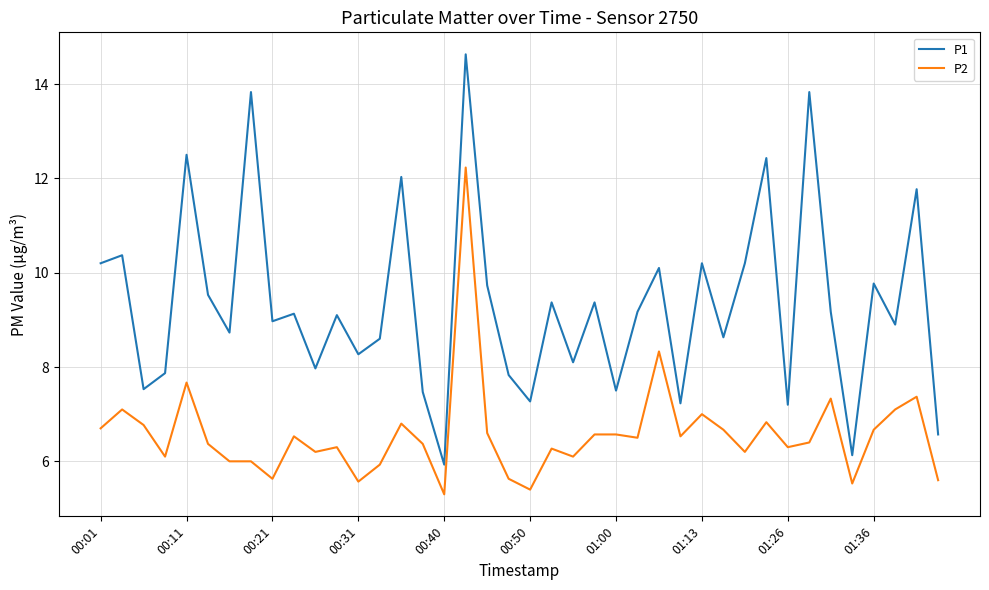

Which series has the largest range (max minus min)?

P1